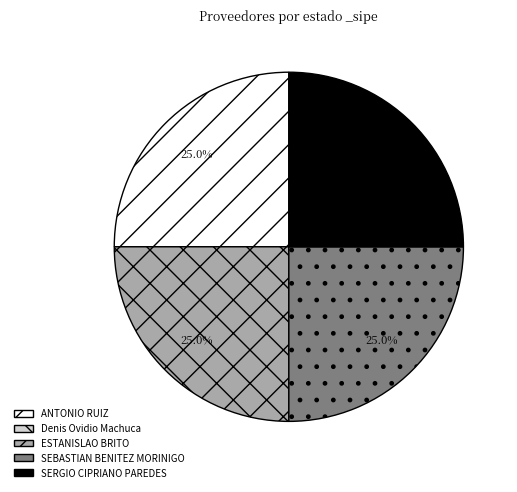

Approximately how many times larger is the value at ANTONIO RUIZ compared to ESTANISLAO BRITO?

1.0